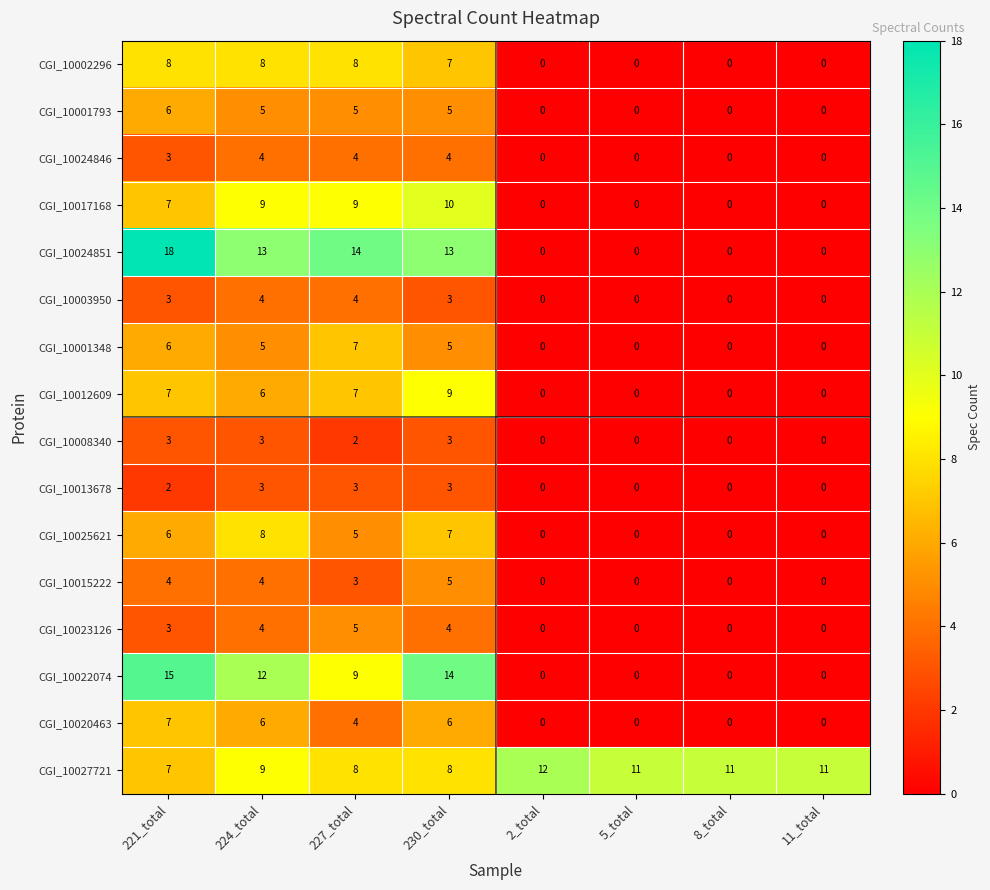

What is the maximum value shown in the chart?

18